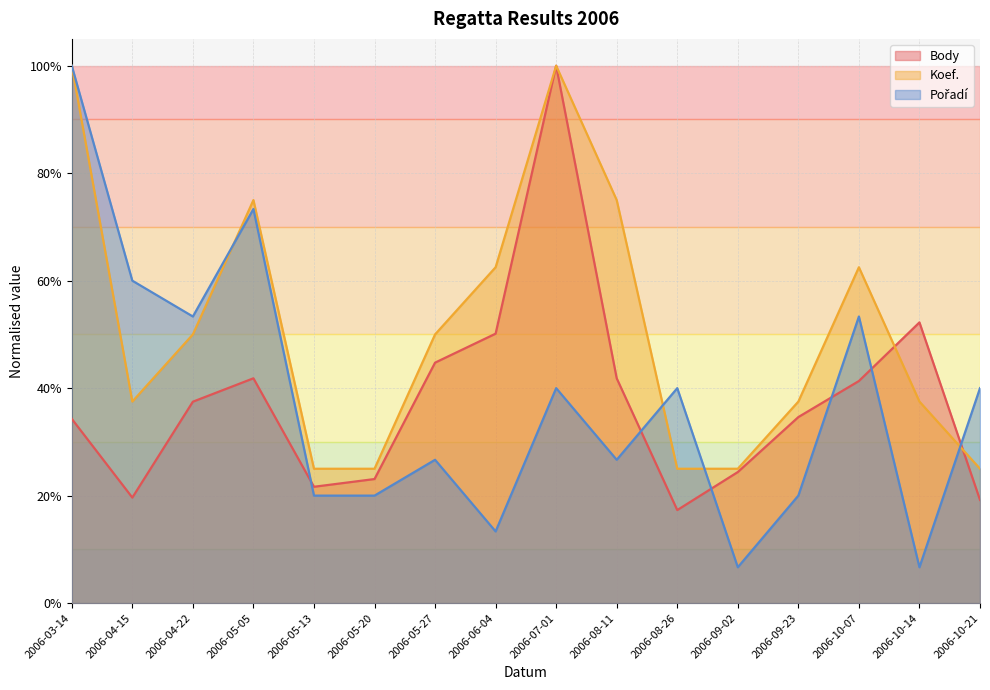

Reading right to left, transcribe all the data shown in this chart.

Body: 0.2	0.5	0.4	0.3	0.2	0.2	0.4	1.0	0.5	0.4	0.2	0.2	0.4	0.4	0.2	0.3
Koef.: 0.2	0.4	0.6	0.4	0.2	0.2	0.8	1.0	0.6	0.5	0.2	0.2	0.8	0.5	0.4	1.0
Pořadí: 0.4	0.1	0.5	0.2	0.1	0.4	0.3	0.4	0.1	0.3	0.2	0.2	0.7	0.5	0.6	1.0